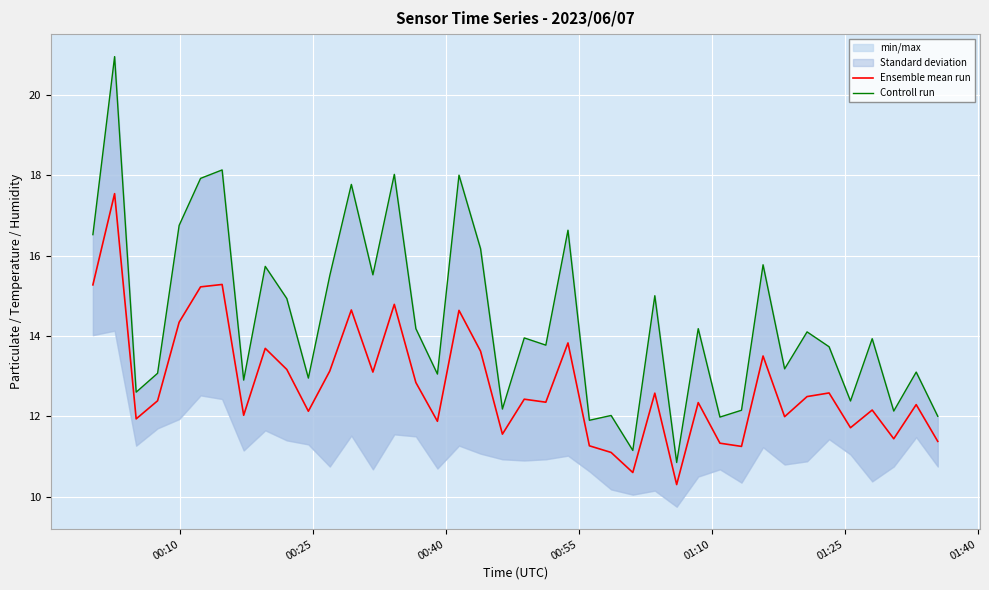

What is the highest value of the Ensemble mean run series?

17.5